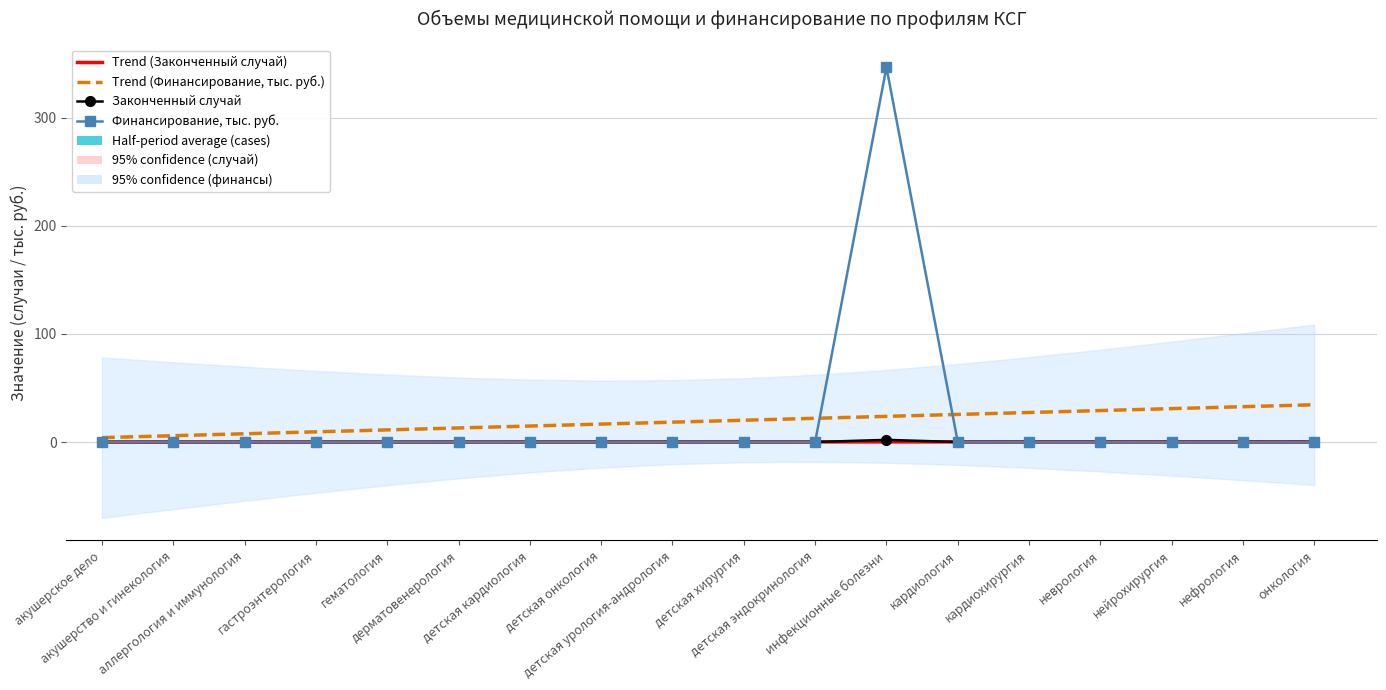

Reading left to right, what are all the values shown in this chart?

Trend (Законченный случай): 0.0	0.0	0.0	0.1	0.1	0.1	0.1	0.1	0.1	0.1	0.1	0.1	0.1	0.2	0.2	0.2	0.2	0.2
Trend (Финансирование, тыс. руб.): 4.1	5.8	7.6	9.4	11.2	13.0	14.8	16.6	18.4	20.2	21.9	23.7	25.5	27.3	29.1	30.9	32.7	34.5
Законченный случай: 0.0	0.0	0.0	0.0	0.0	0.0	0.0	0.0	0.0	0.0	0.0	2.0	0.0	0.0	0.0	0.0	0.0	0.0
Финансирование, тыс. руб.: 0.0	0.0	0.0	0.0	0.0	0.0	0.0	0.0	0.0	0.0	0.0	346.7	0.0	0.0	0.0	0.0	0.0	0.0